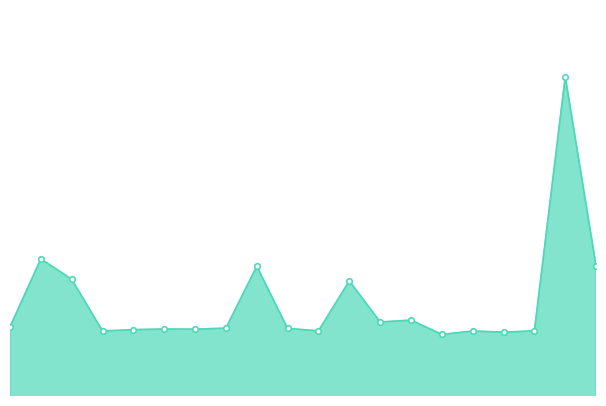

Is this an area chart (filled region under the line)?

Yes